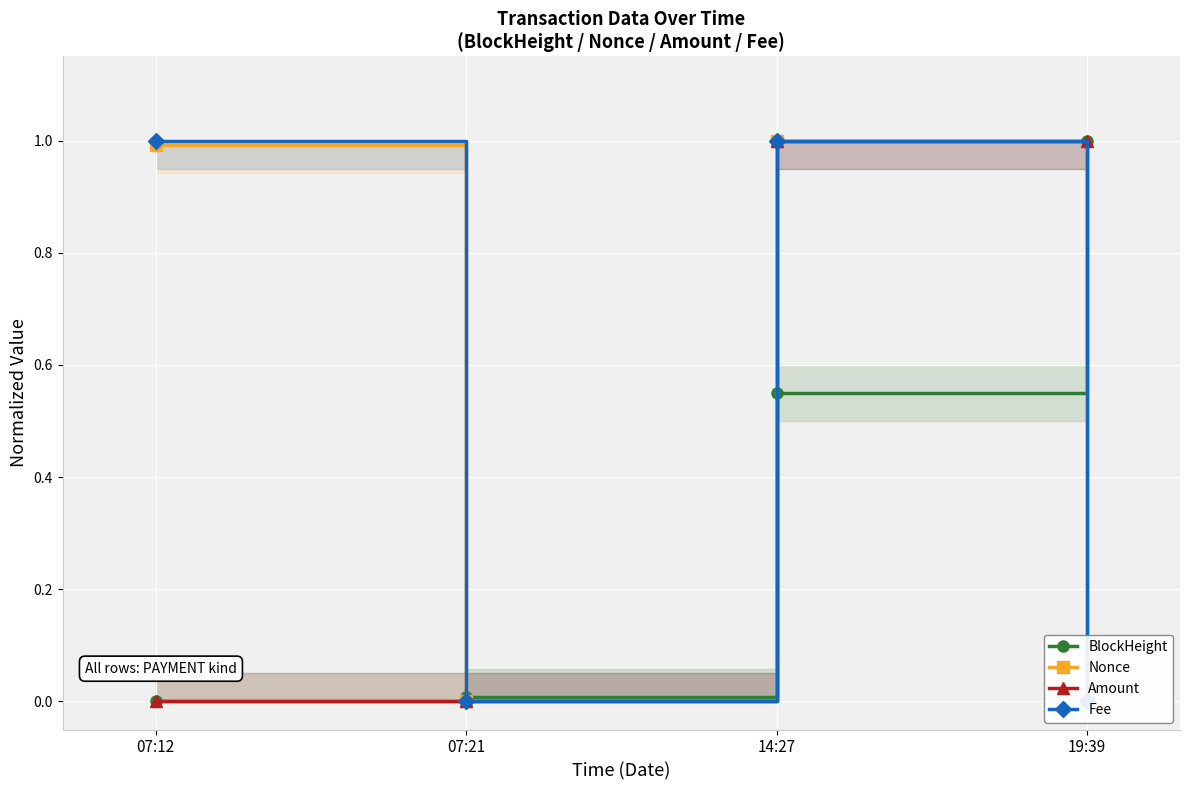

What position from the right is 07:21?

3